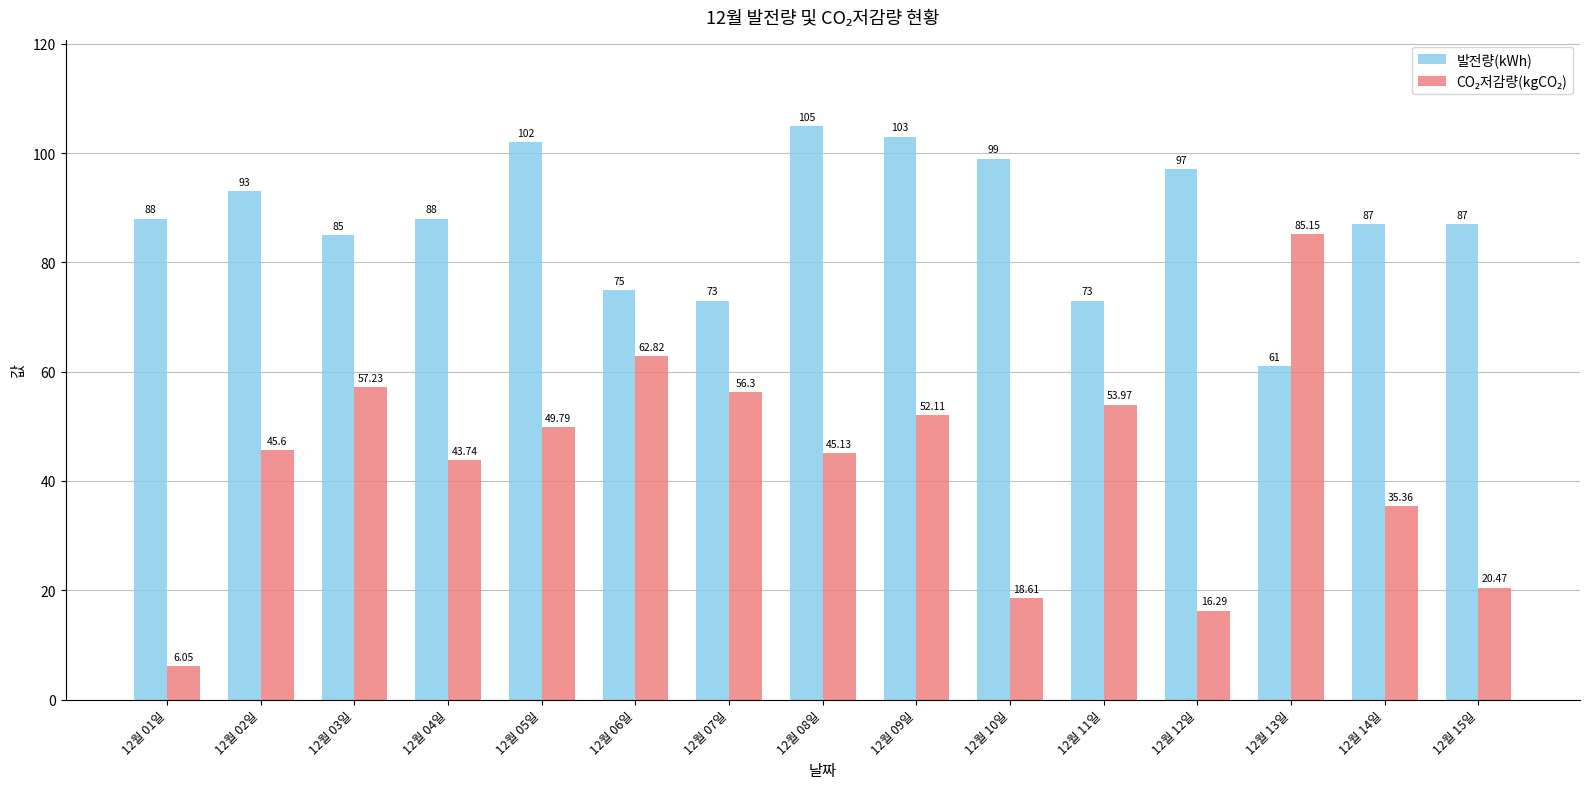

What is the difference between the second highest and minimum values in the 발전량(kWh) series?

42.0